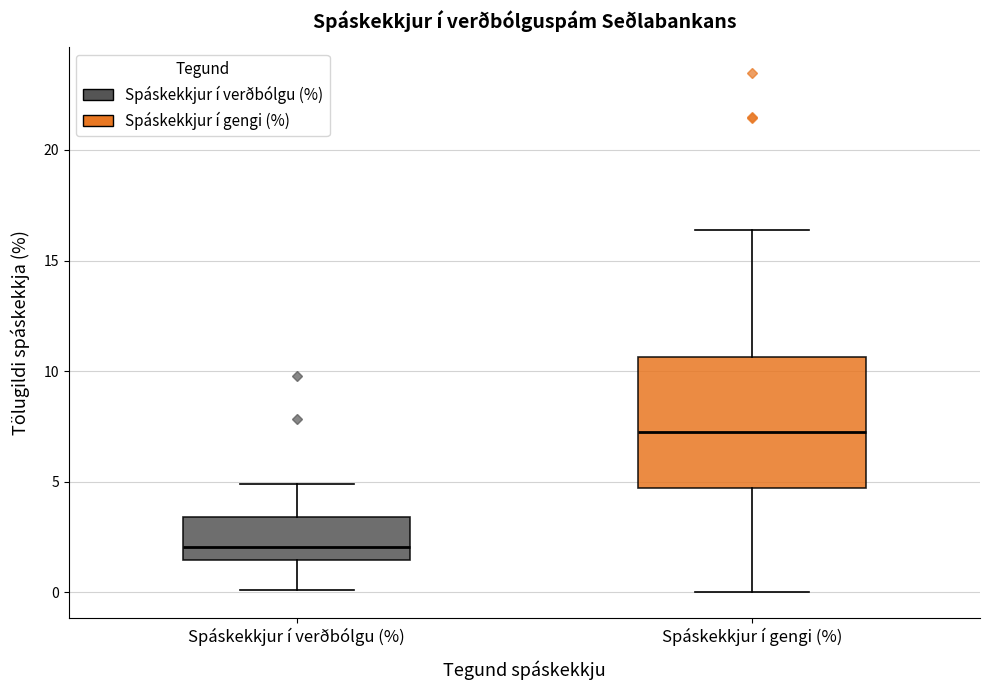

Reading left to right, transcribe this box plot: for each box, give where its median line is, the range the box spans, and where its two whiskers end, as read against the y-axis. The values are not printed on the chart, so give them approximately, as read against the axis.

Spáskekkjur í verðbólgu (%): median 2.0, box 1.5 to 3.5, whiskers 0.0 to 5.0
Spáskekkjur í gengi (%): median 7.0, box 4.5 to 10.5, whiskers 0.0 to 16.5